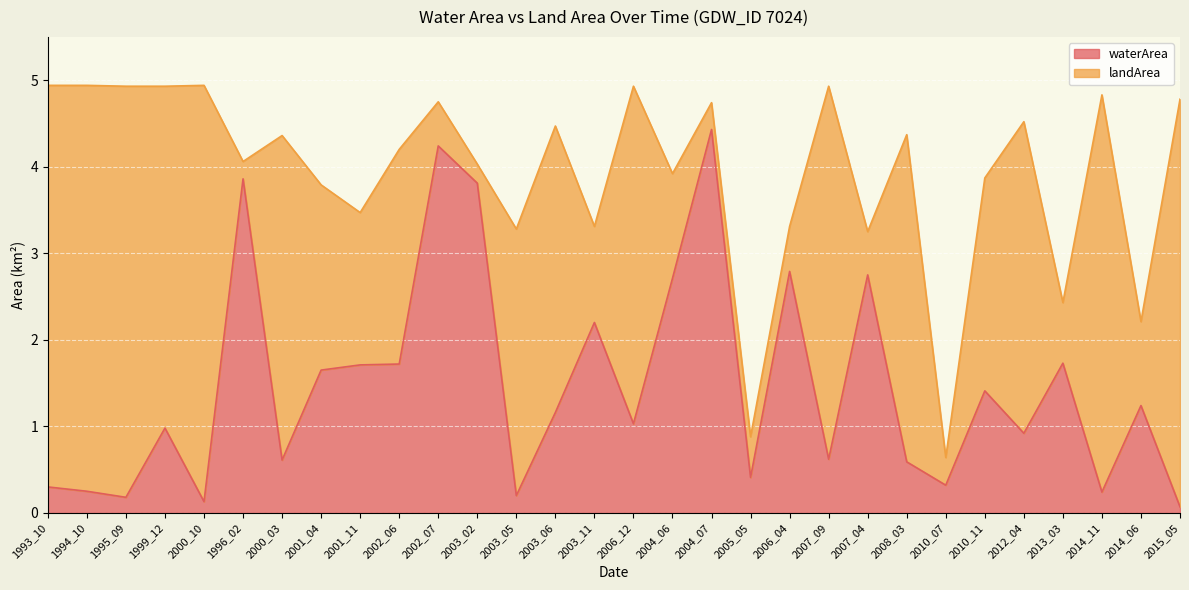

List the labels in order of value, smallest first.

2015_05, 2000_10, 1995_09, 2003_05, 2014_11, 1994_10, 1993_10, 2010_07, 2005_05, 2008_03, 2000_03, 2007_09, 2012_04, 1999_12, 2006_12, 2003_06, 2014_06, 2010_11, 2001_04, 2001_11, 2002_06, 2013_03, 2003_11, 2004_06, 2007_04, 2006_04, 2003_02, 1996_02, 2002_07, 2004_07